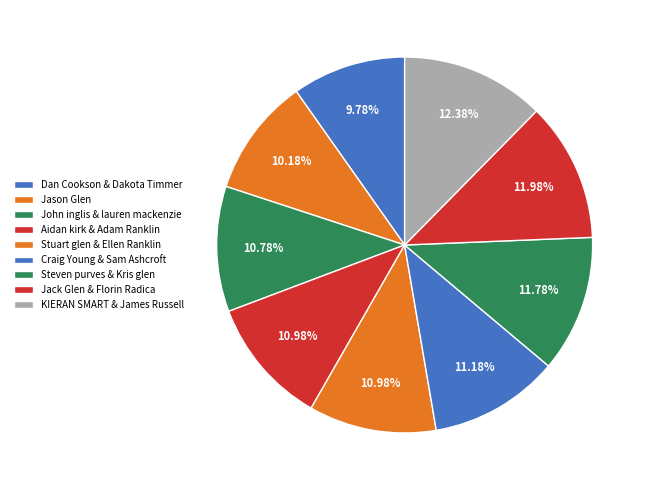

Rank the categories by value from lowest to highest.

Dan Cookson & Dakota Timmer, Jason Glen, John inglis & lauren mackenzie, Aidan kirk & Adam Ranklin, Stuart glen & Ellen Ranklin, Craig Young & Sam Ashcroft, Steven purves & Kris glen, Jack Glen & Florin Radica, KIERAN SMART & James Russell